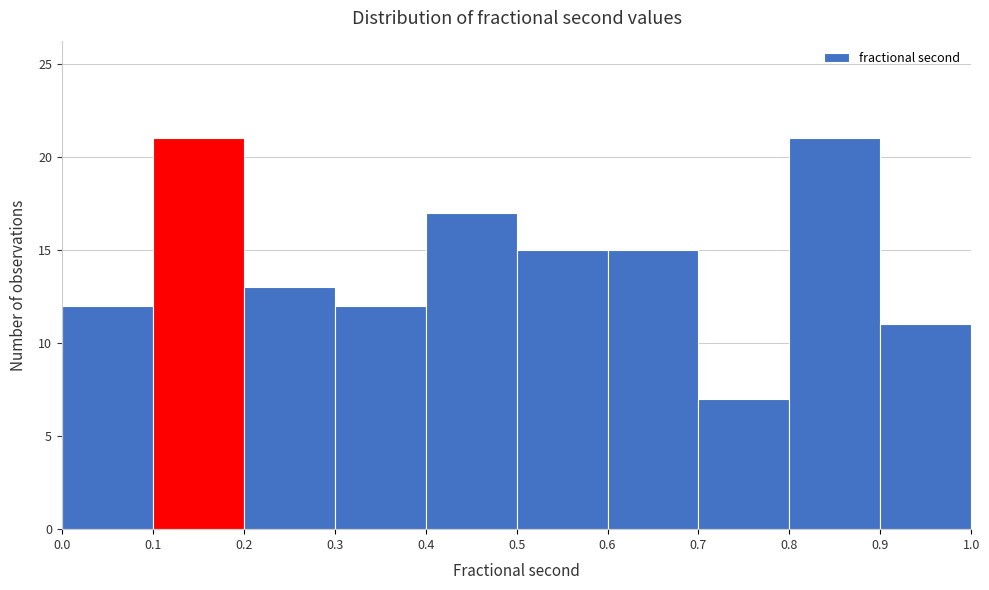

Reading left to right, list every bar in this chart as the range it spans on the x-axis followed by its height. The values are not printed on the chart, so give them approximately, as read against the axis.

0.0 to 0.1: 12
0.1 to 0.2: 21
0.2 to 0.3: 13
0.3 to 0.4: 12
0.4 to 0.5: 17
0.5 to 0.6: 15
0.6 to 0.7: 15
0.7 to 0.8: 7
0.8 to 0.9: 21
0.9 to 1.0: 11